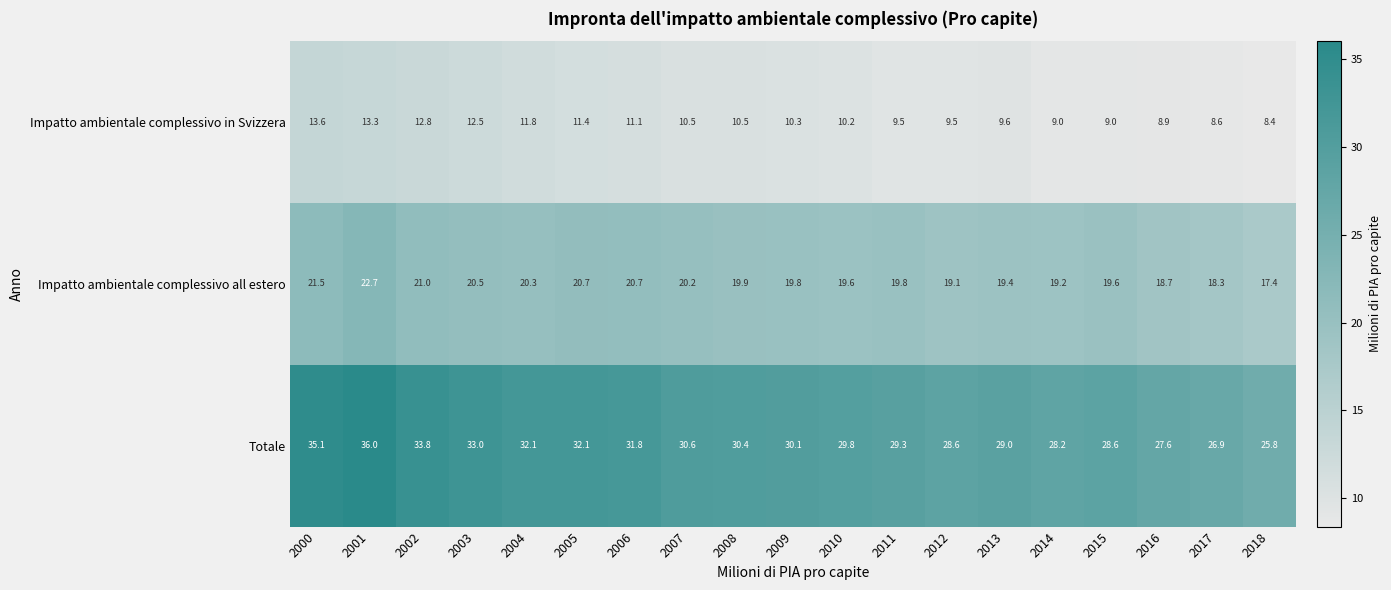

The Impatto ambientale complessivo in Svizzera series shows 19.8 at 2001. True or false?

False